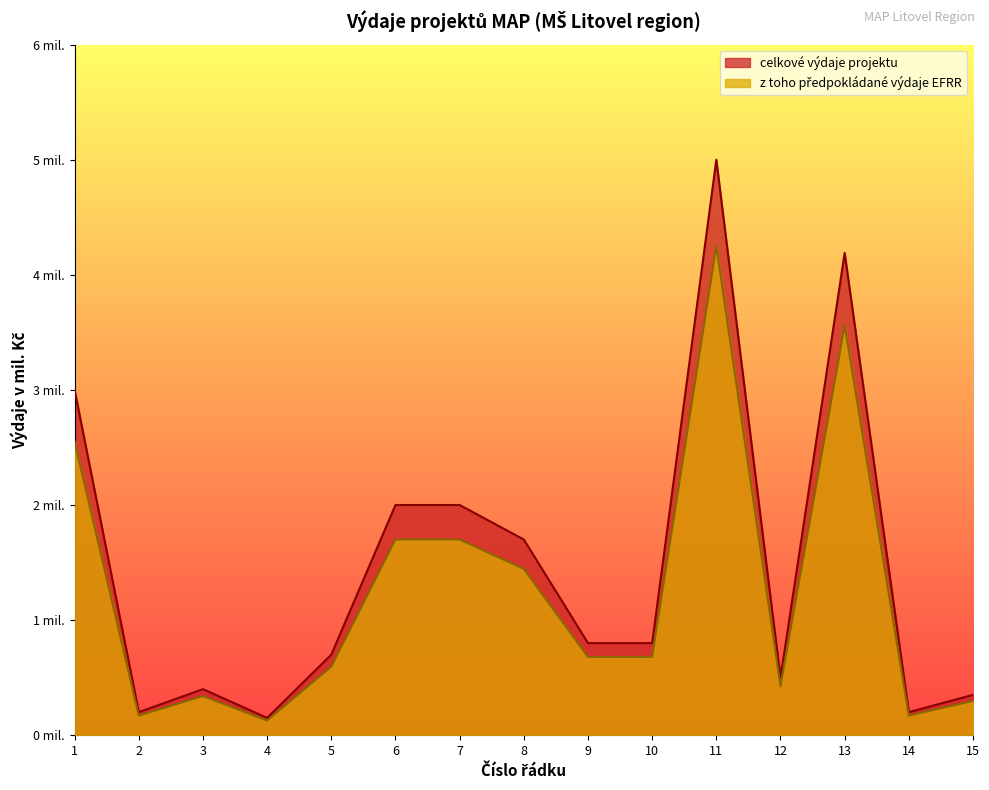

What is the difference between the maximum and minimum values in the celkove_vydaje_mil series?

4.8